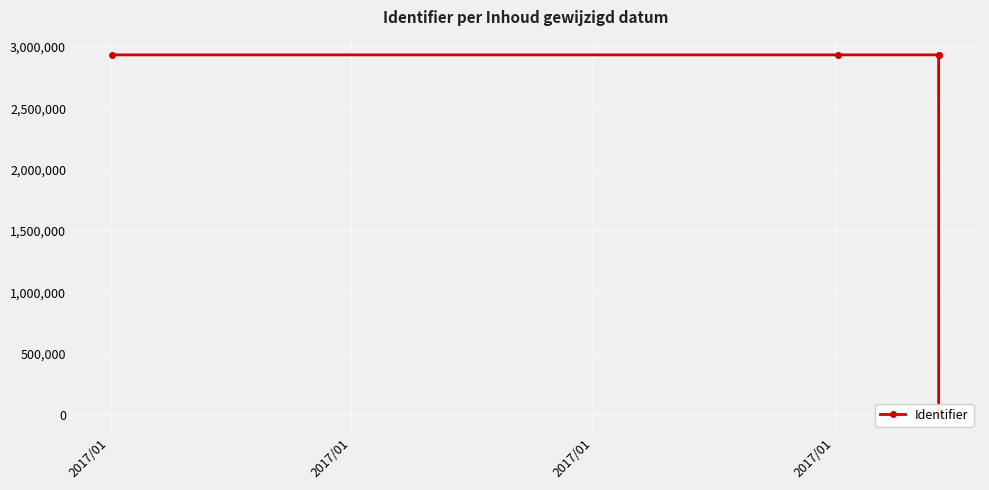

Reading left to right, extract all data points from this chart.

2935538	2935525	2935524	2935526	0